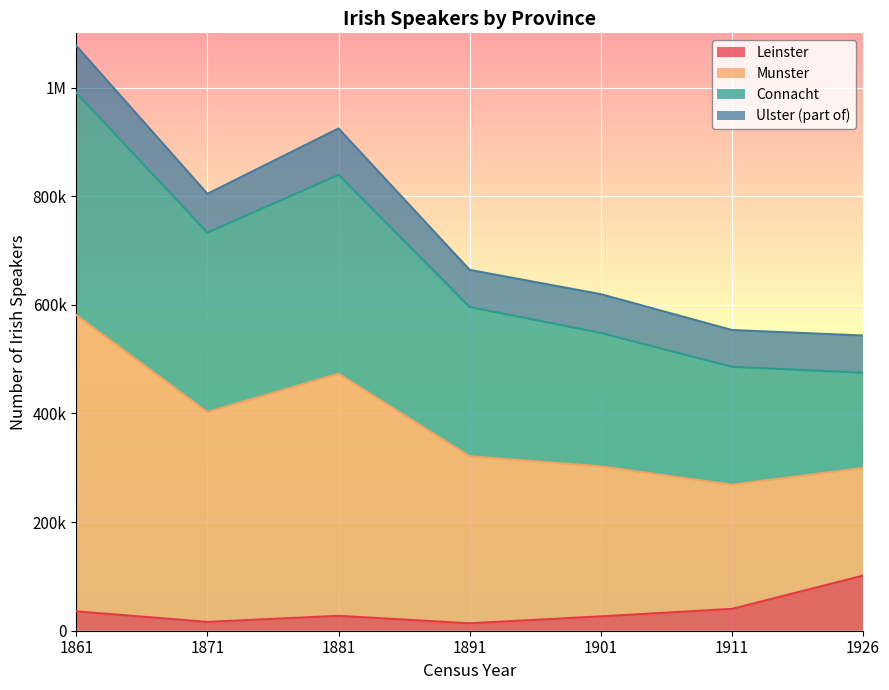

True or false: Munster and Leinster cross at least once.

False